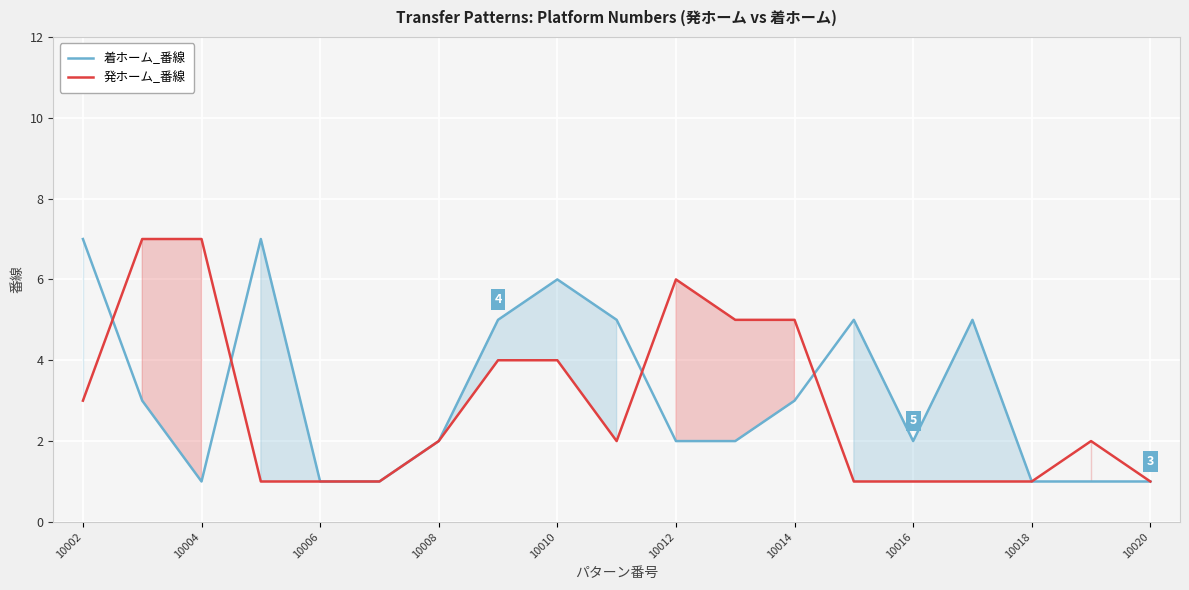

Rank the series at 10014 from lowest to highest value.

着ホーム_番線, 発ホーム_番線